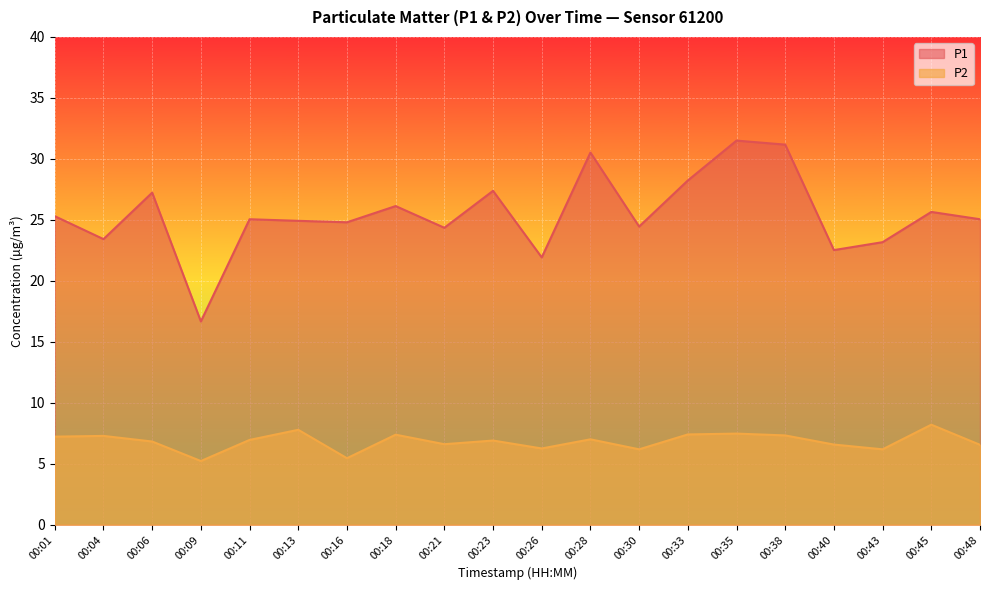

How many lines are shown in the chart?

2